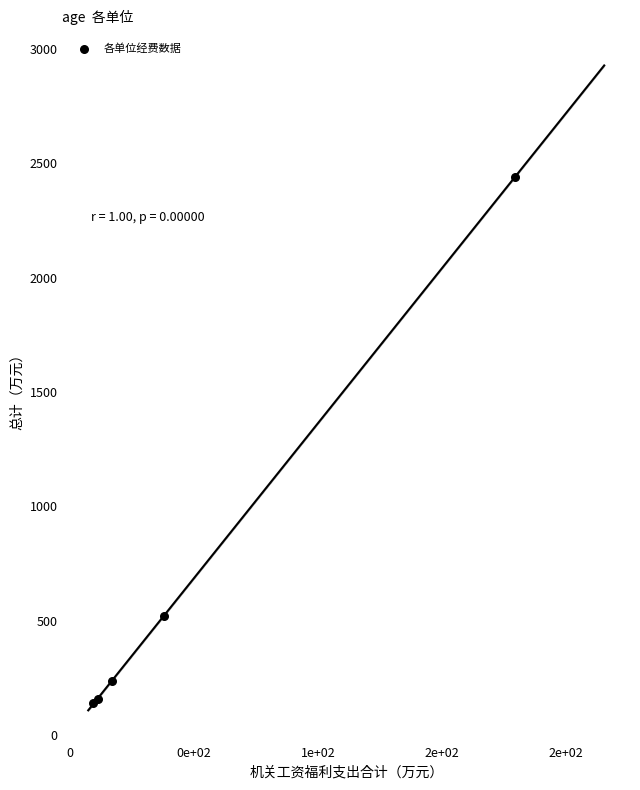

What Y value in the scatter plot is closest to 1290?

518.2